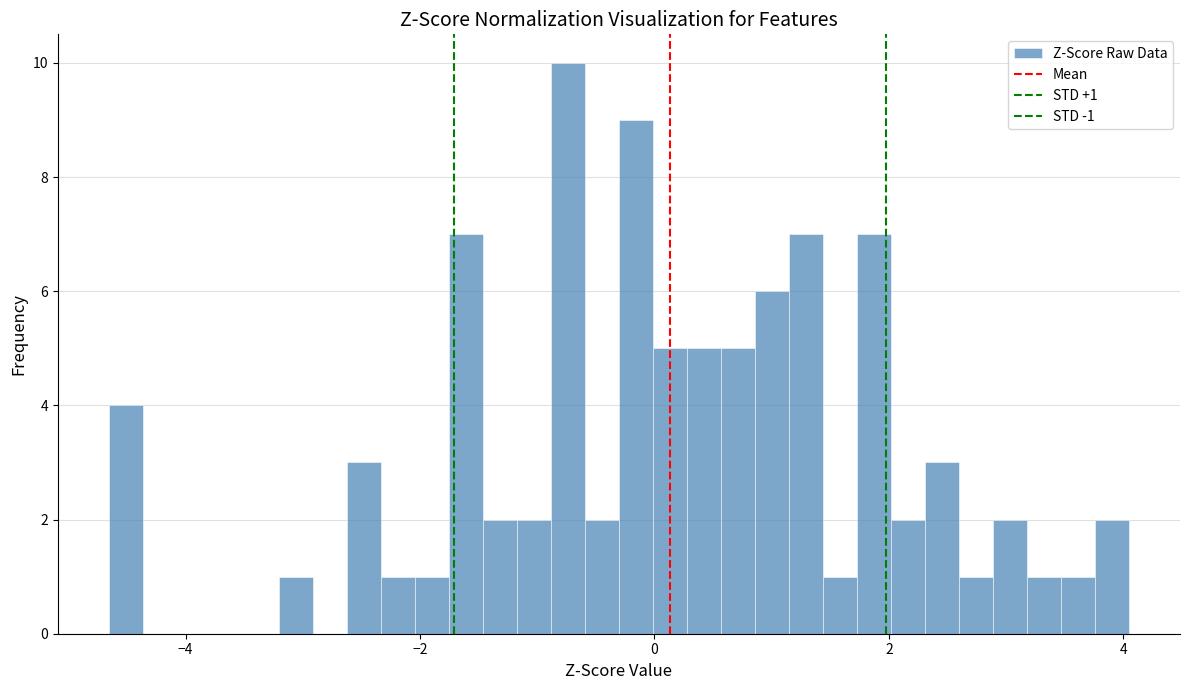

Around what value on the x-axis is the tallest bar? Give the approximate position of its centre, as read against the axis.

-0.8